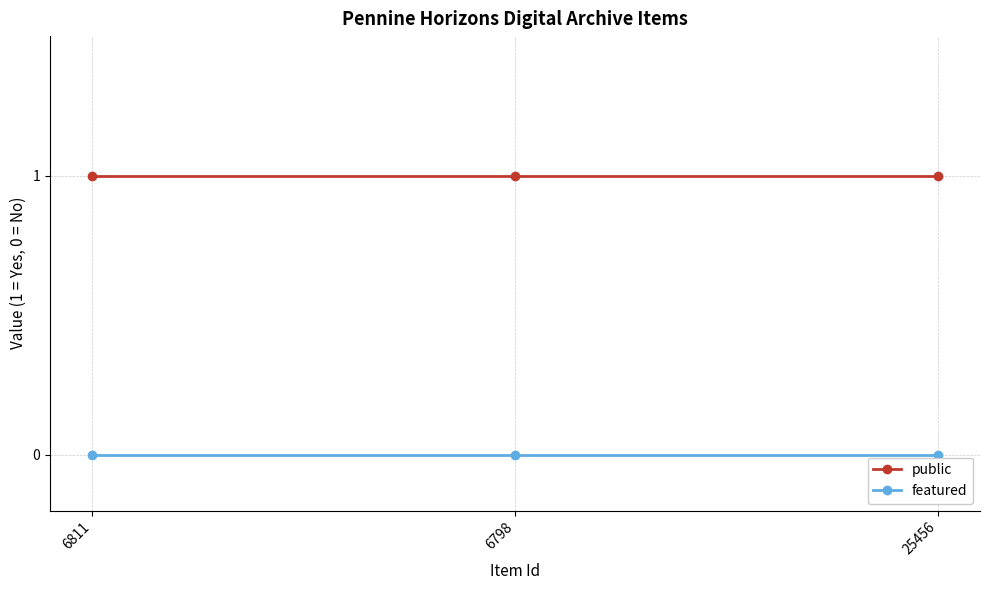

List the series in order of their peak value, highest first.

public, featured